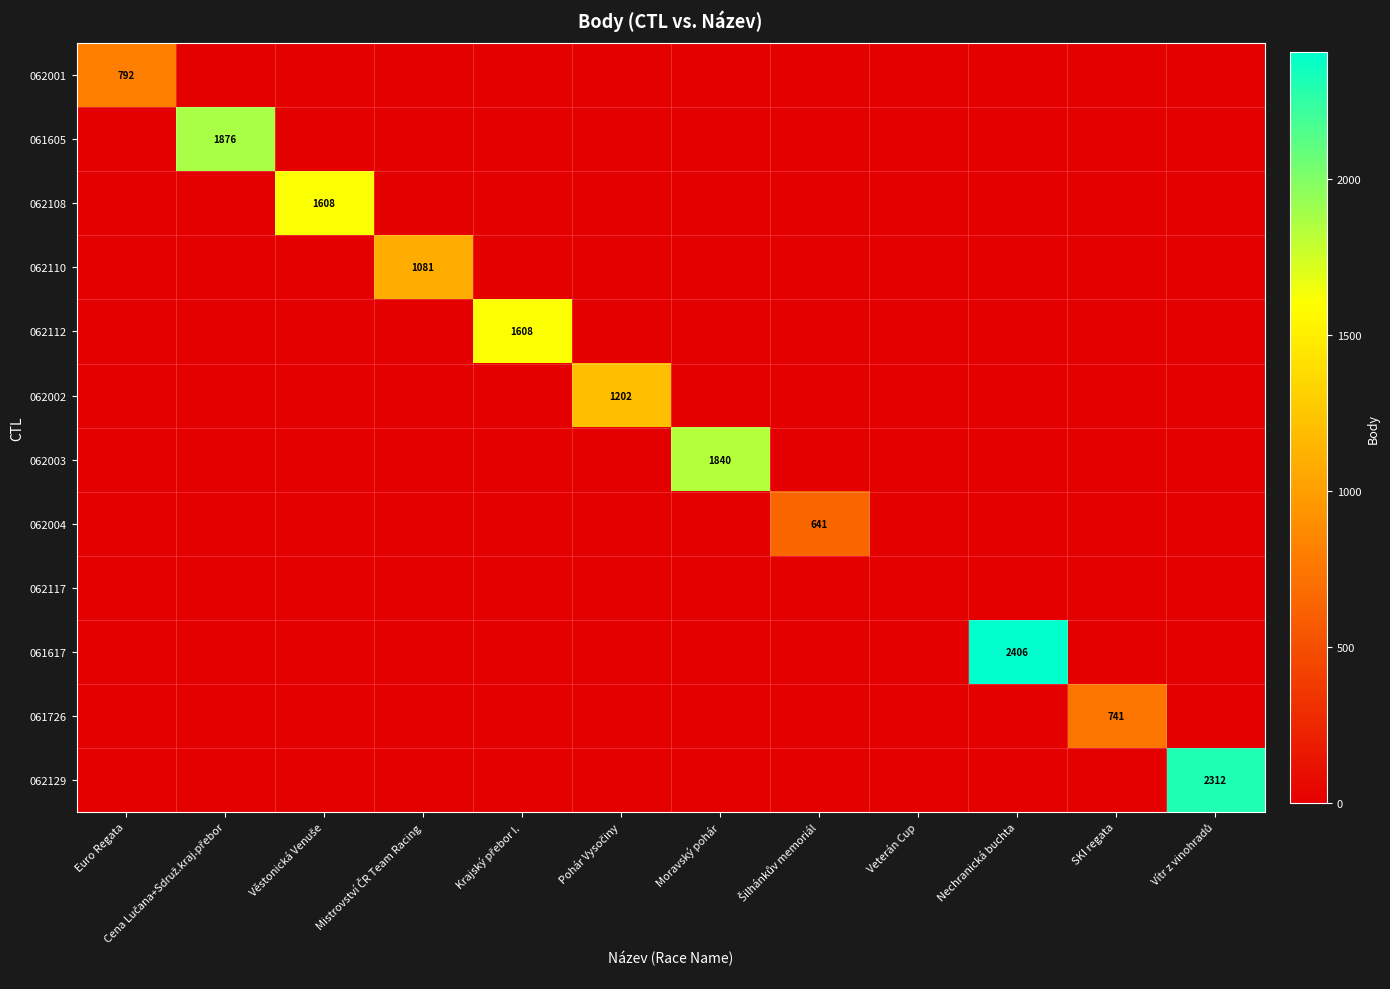

What is the maximum value shown in the chart?

2406